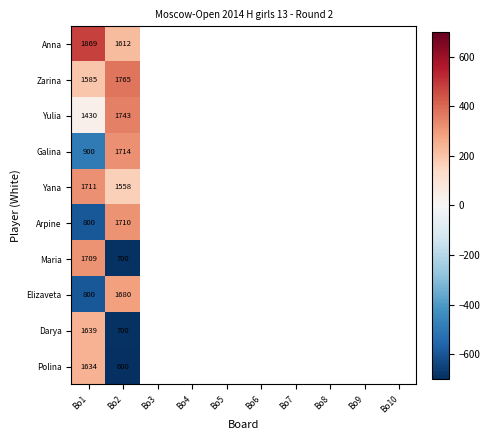

List the labels in order of Darya value, largest first.

Bo1, Bo2, Bo3, Bo4, Bo5, Bo6, Bo7, Bo8, Bo9, Bo10